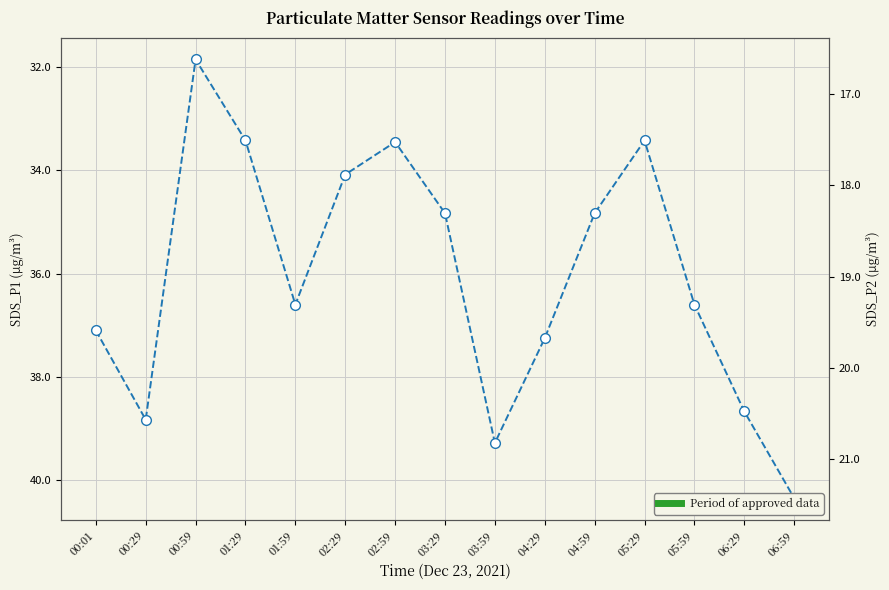

Which series has the largest total across all categories?

SDS_P1